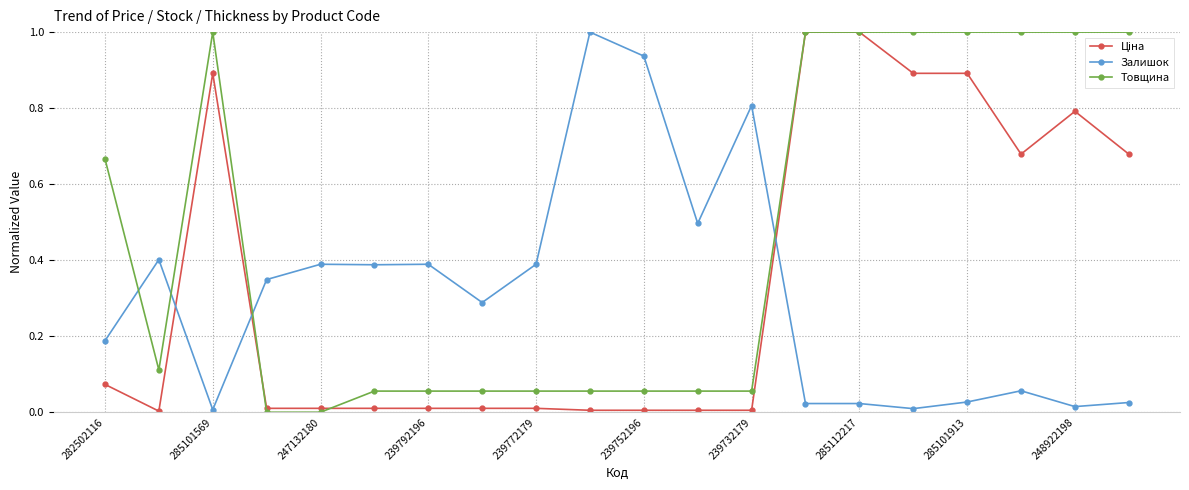

What is the value of the Товщина point at the 20th from the left?

1.0